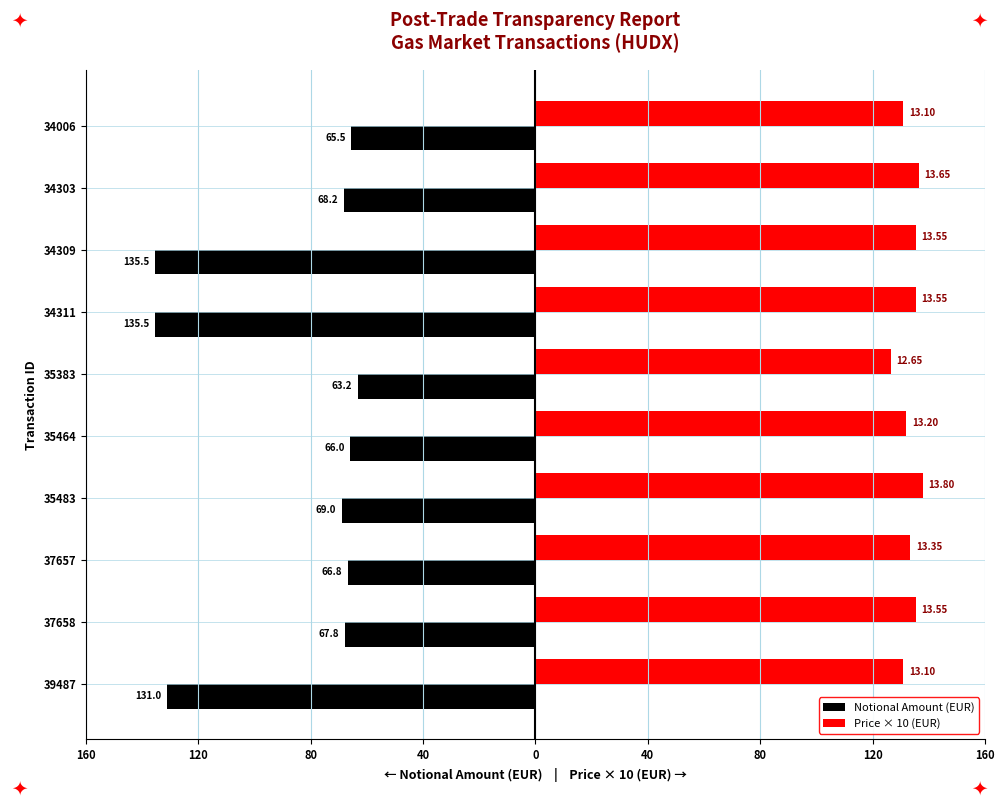

What are all the series names shown in the legend?

Notional Amount (EUR), Price × 10 (EUR)